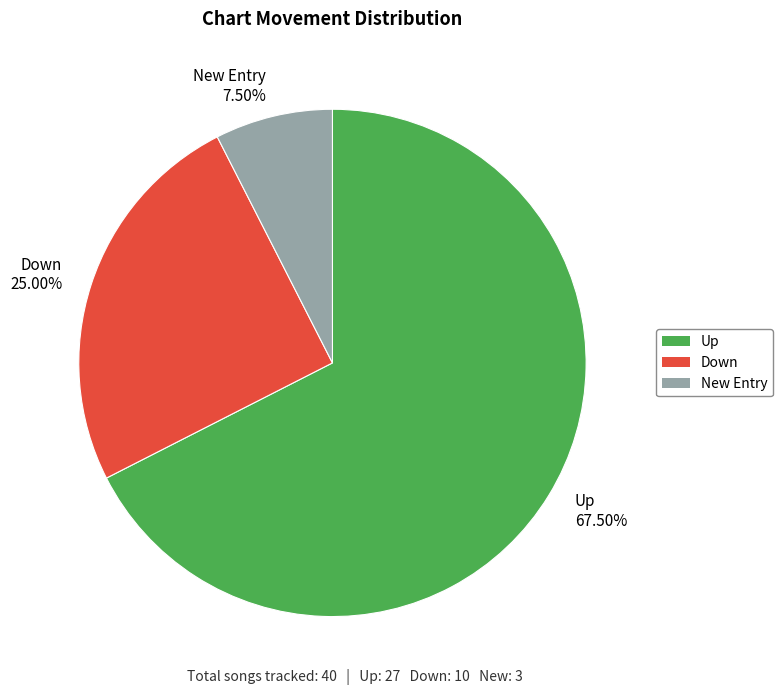

Which has a higher value, New Entry 7.50% or Down 25.00%?

Down 25.00%